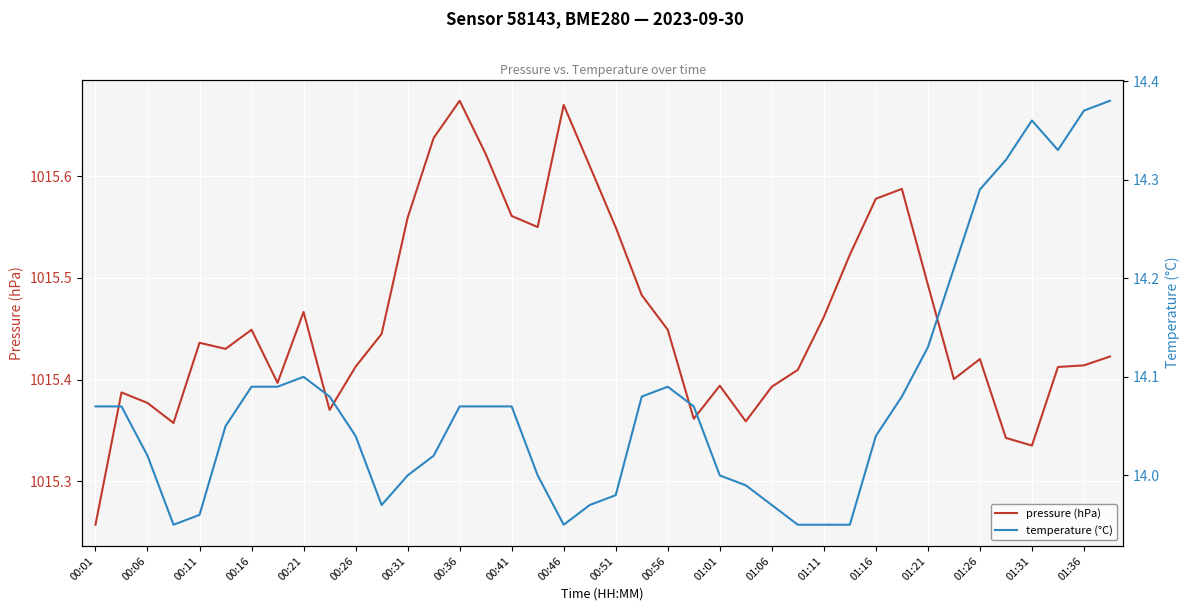

Where is pressure (hPa) nearest to the value 1015?

00:01